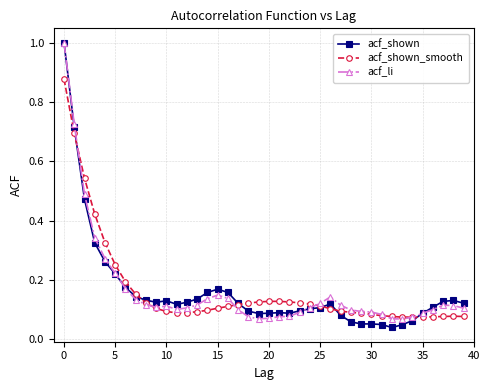

True or false: acf_shown has more than 1 points higher than both neighbors.

True